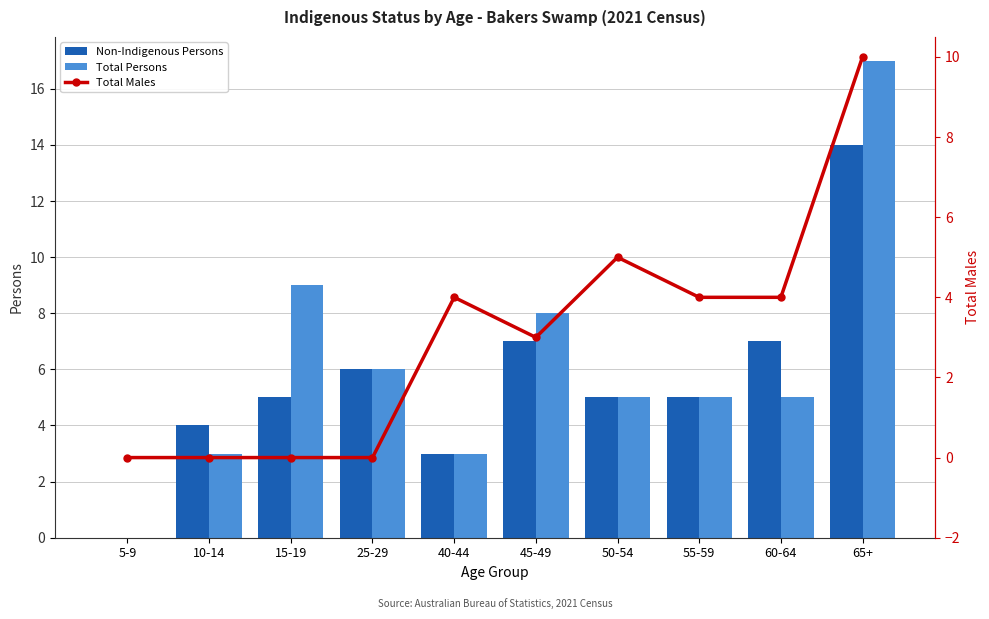

Count the number of data series in this chart.

3